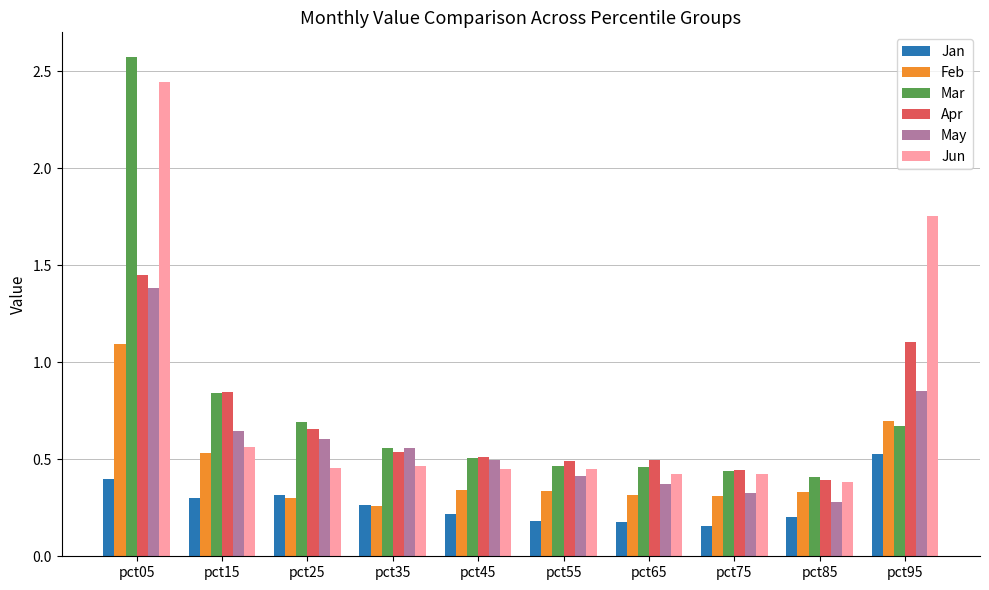

At which category does the chart reach its peak across all series?

pct05